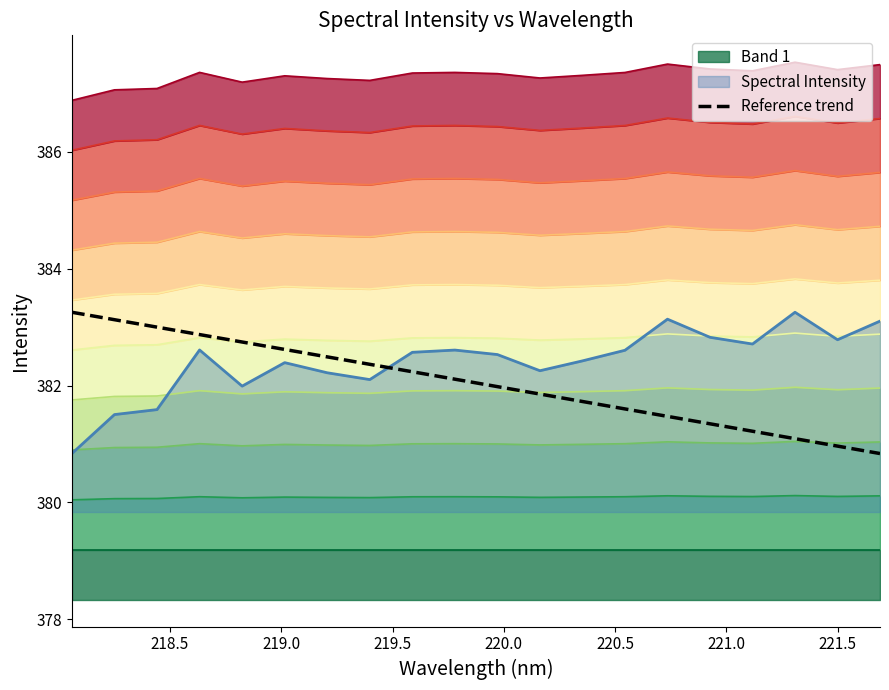

Does the chart have visible grid lines?

No